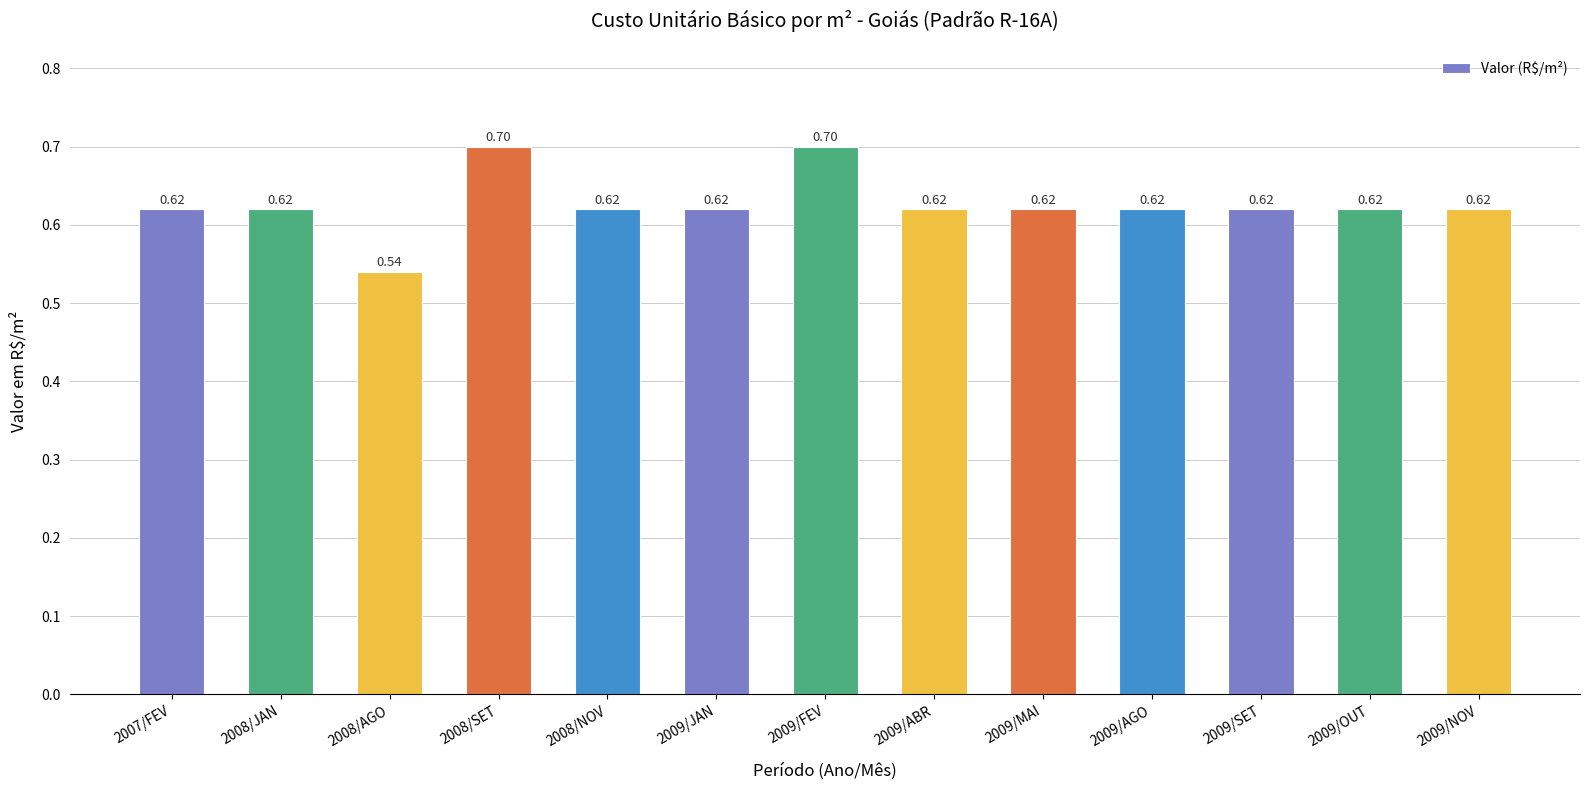

What is the greatest value displayed?

0.7